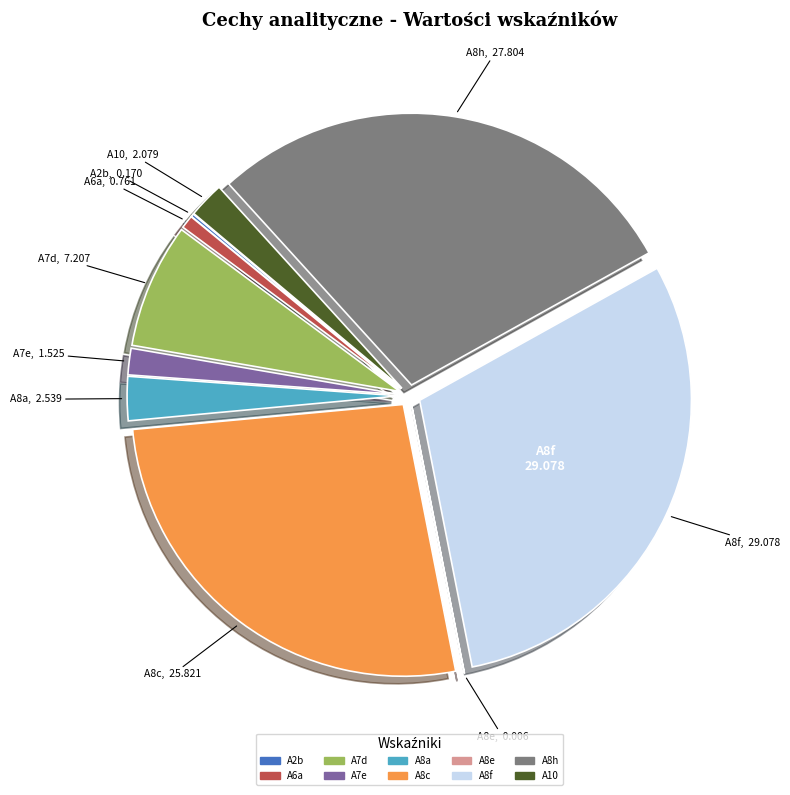

True or false: A10 accounts for 2% of the total.

True